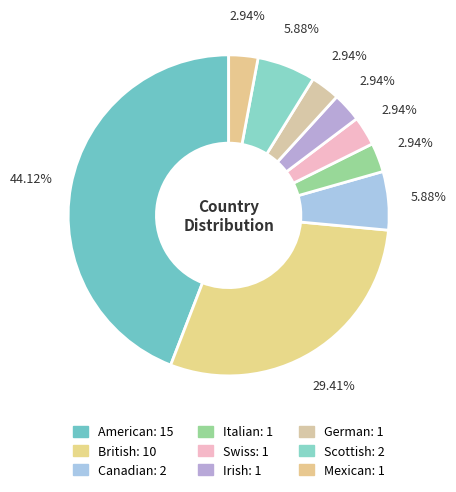

To the nearest percent, what percentage of the pie is Italian?

3%